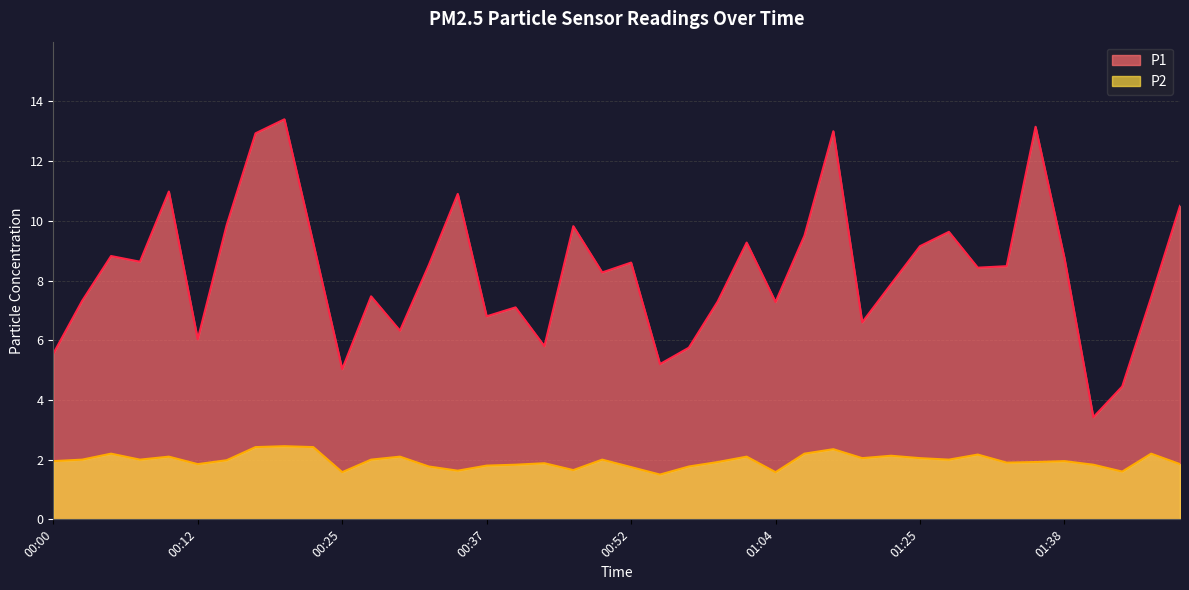

True or false: P2 has a value of 1.5 at 01:09.

False